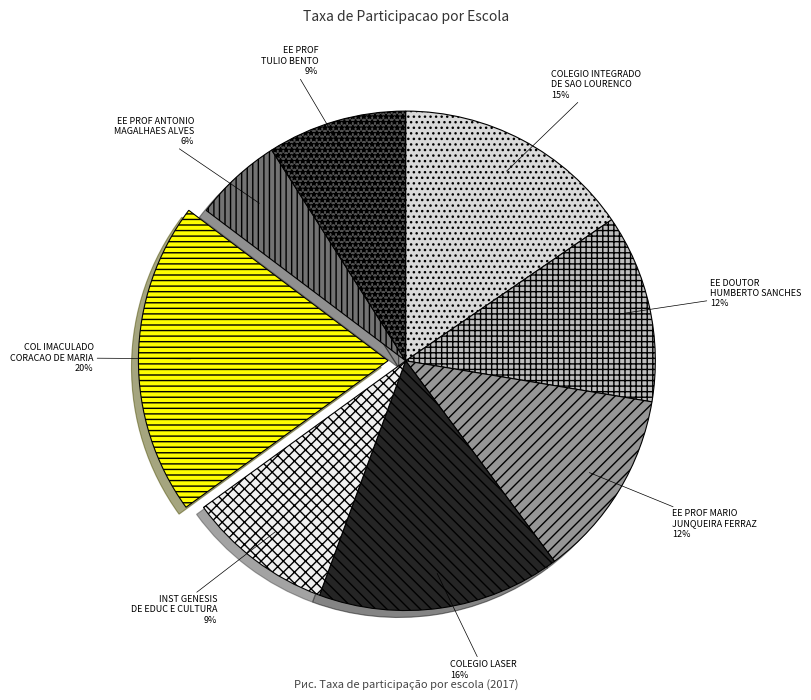

Is the sum of EE PROF MARIO JUNQUEIRA FERRAZ and INST GENESIS DE EDUC E CULTURA greater than half?

No